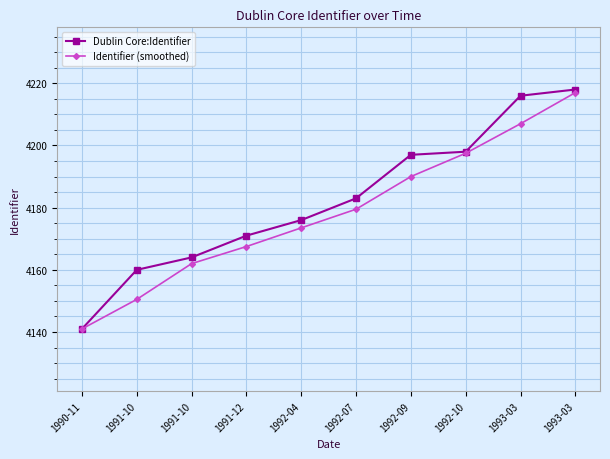

Between 1992-07 and 1992-10, which series saw the biggest shift?

Identifier (smoothed)